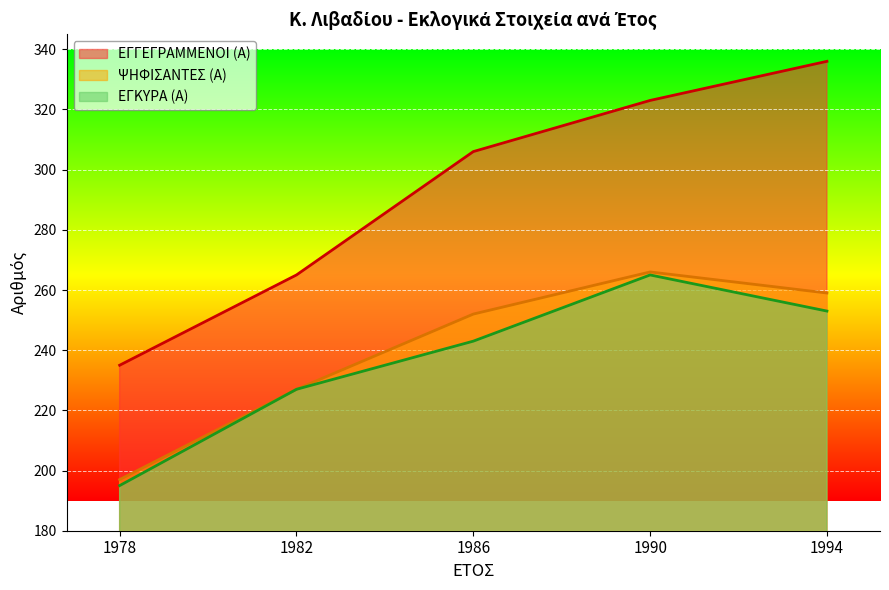

What is the difference between the maximum and second lowest values in the ΕΓΓΕΓΡΑΜΜΕΝΟΙ (Α) series?

71